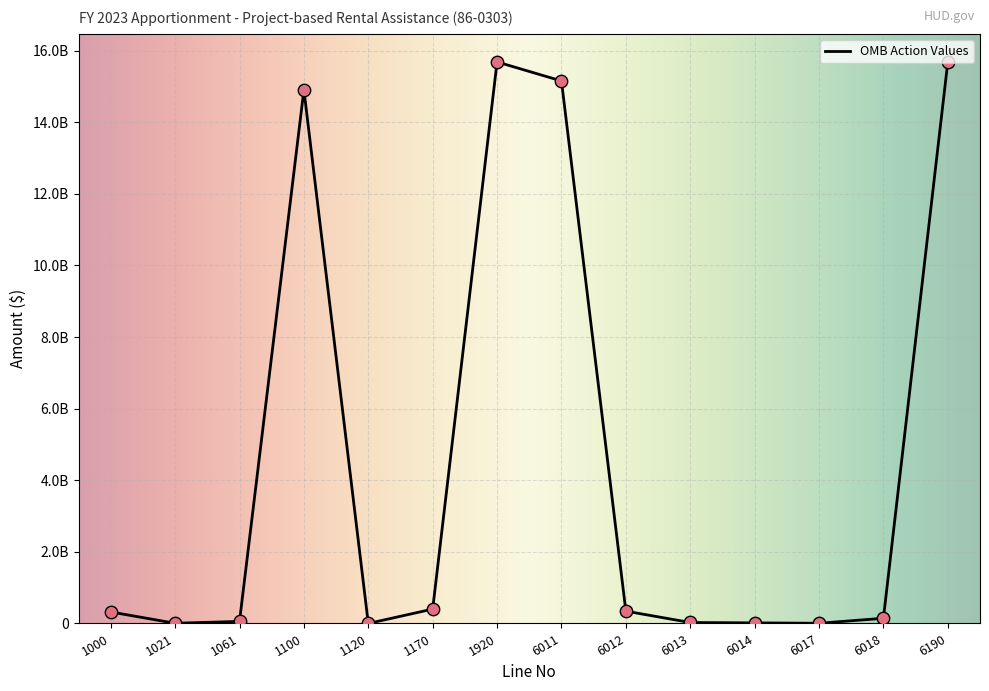

Does the chart have visible grid lines?

Yes